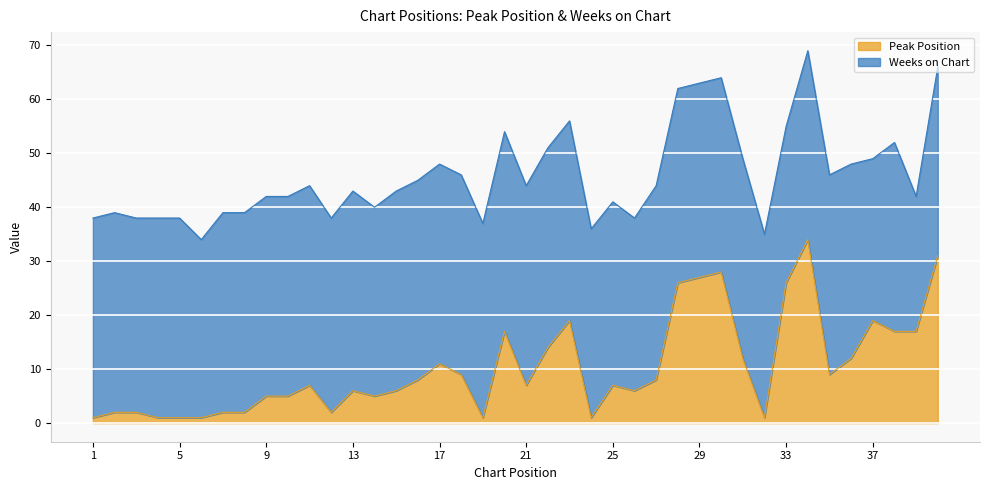

What is the approximate value at 21, to the nearest 10?

10